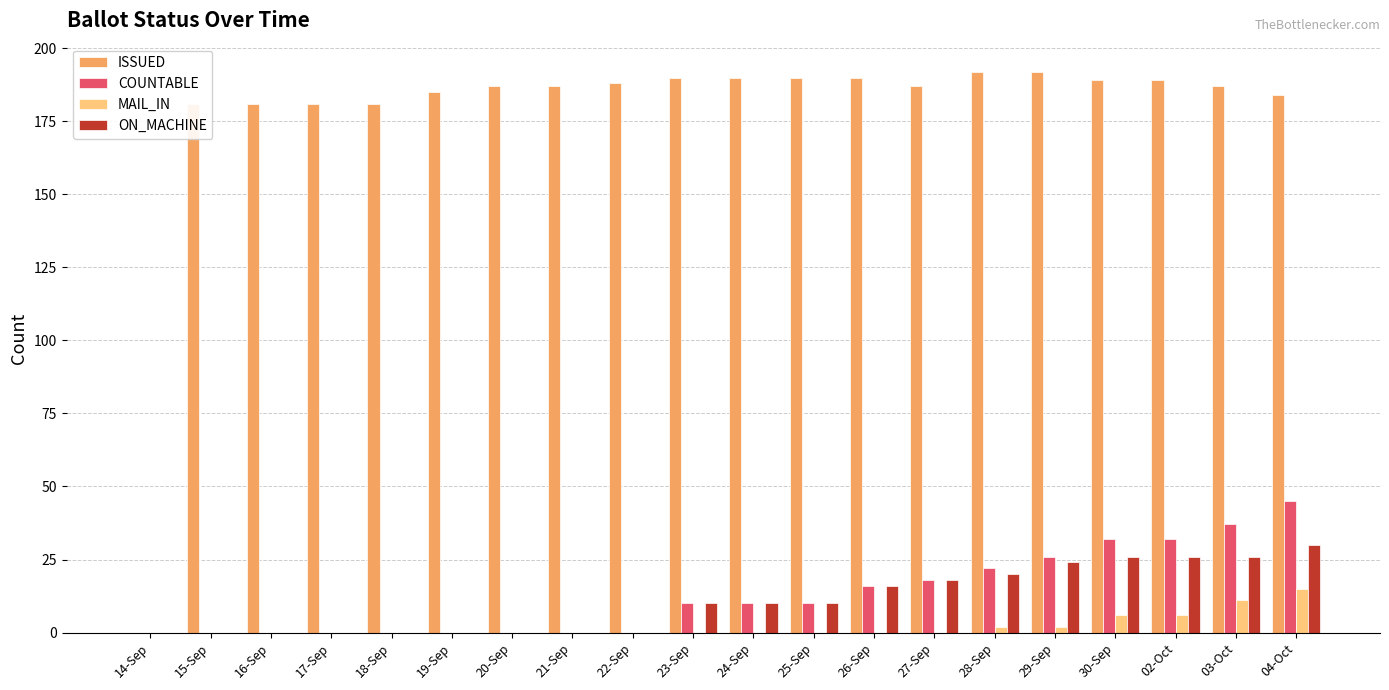

Is the value of ON_MACHINE at 29-Sep greater than the value of COUNTABLE at 24-Sep?

Yes